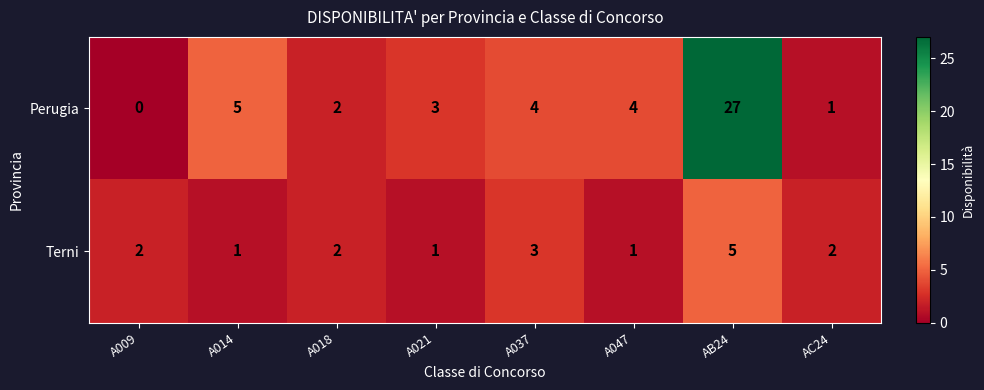

Between A009 and A047, which series saw the biggest shift?

Perugia